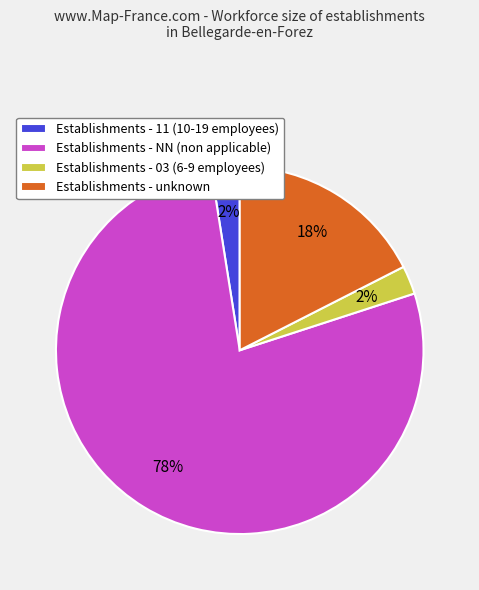

Is there a majority slice in this chart?

Yes